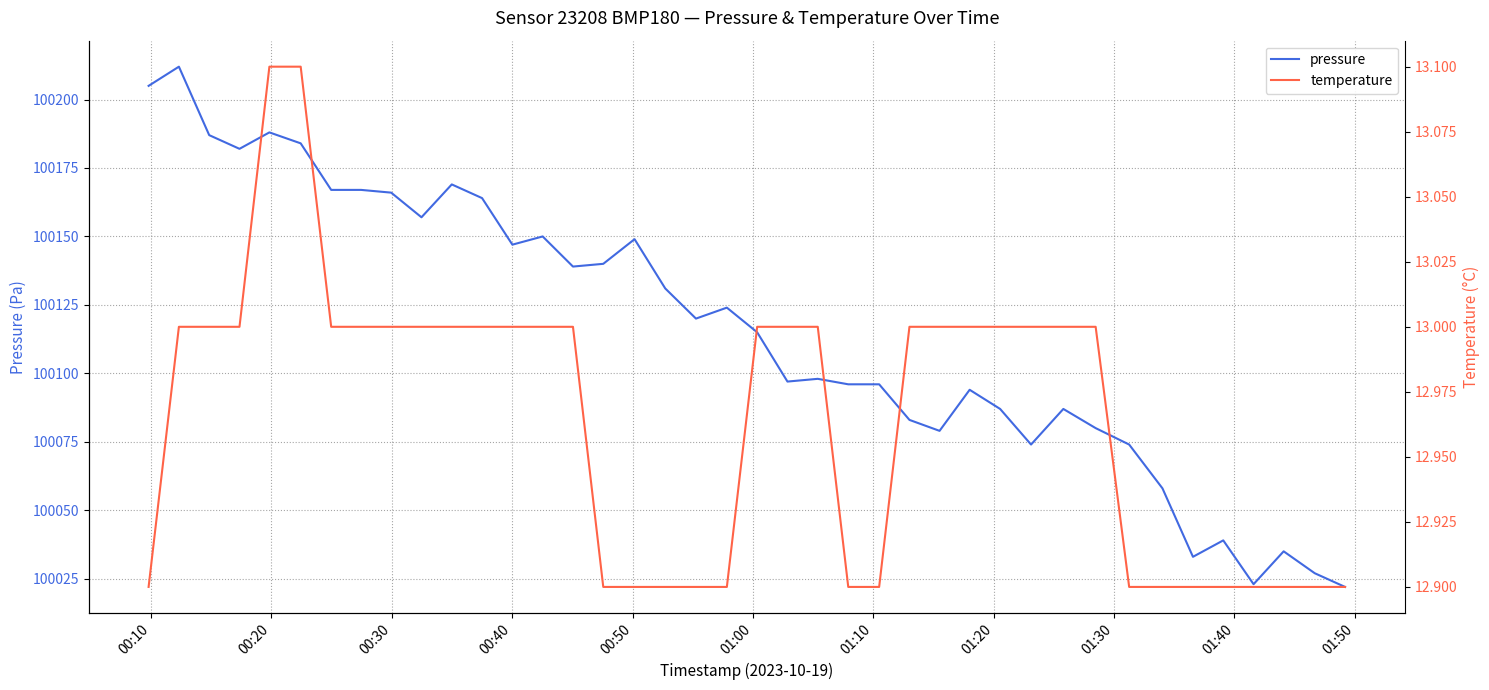

What is the highest value of the pressure series?

100212